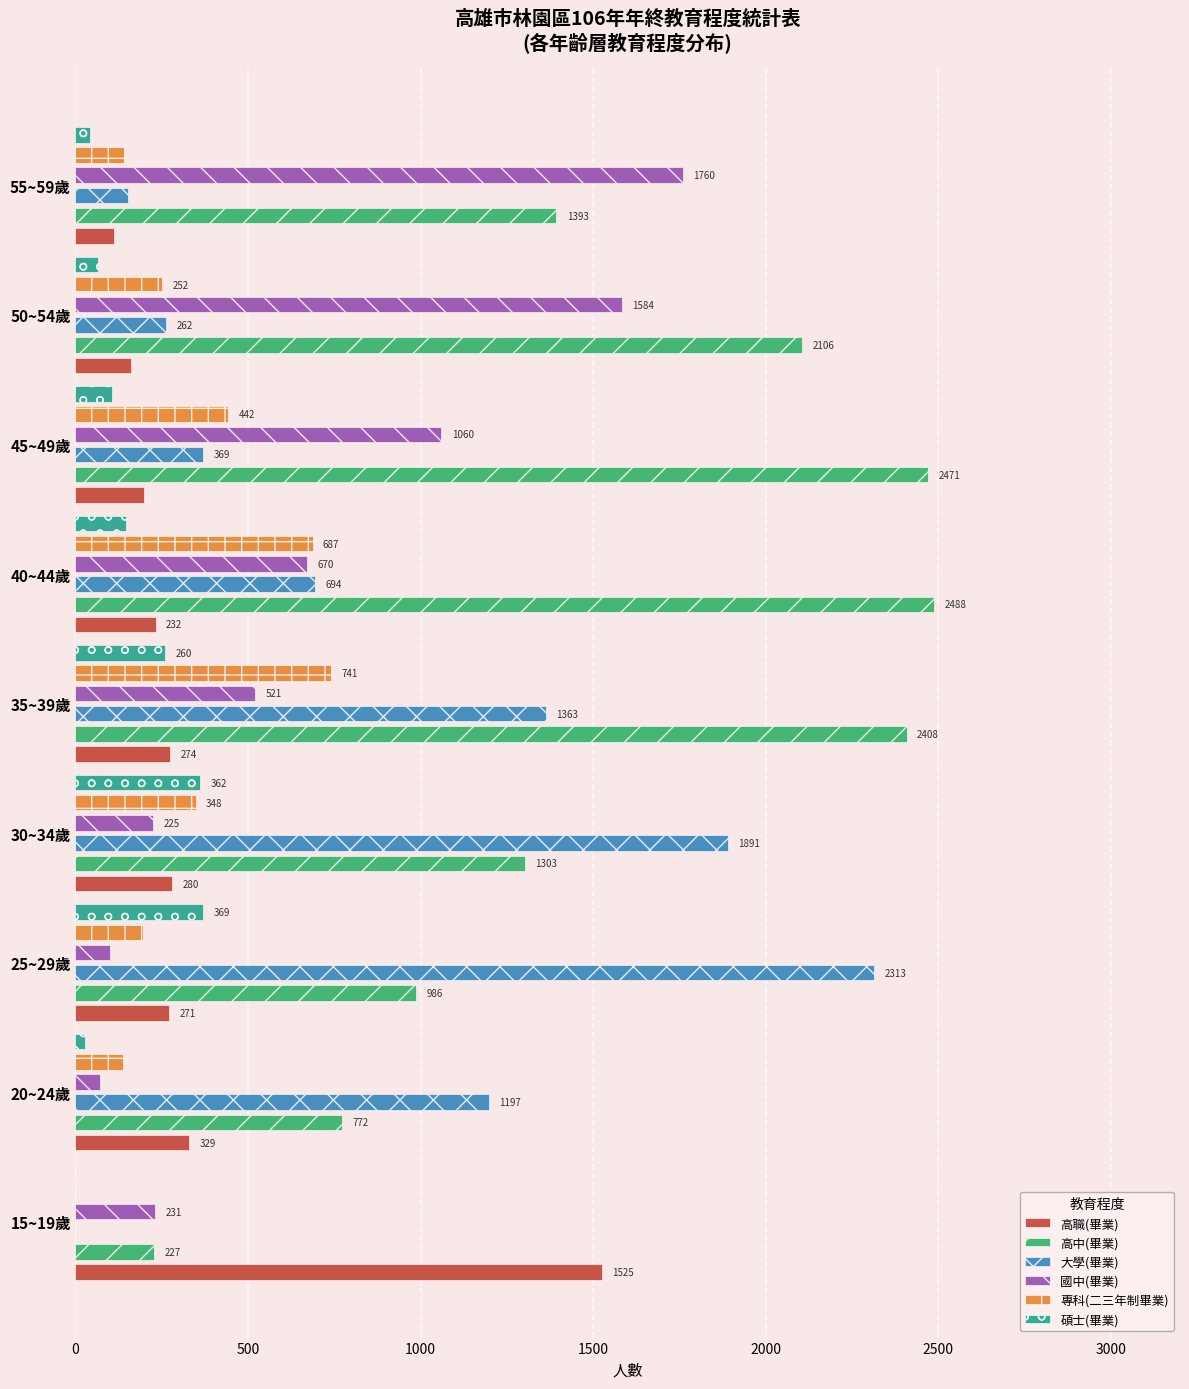

How many positive values does the 大學(畢業) series have?

8